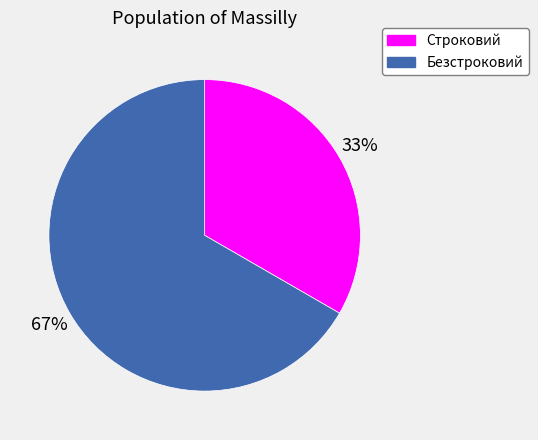

How many segments does this pie chart have?

2